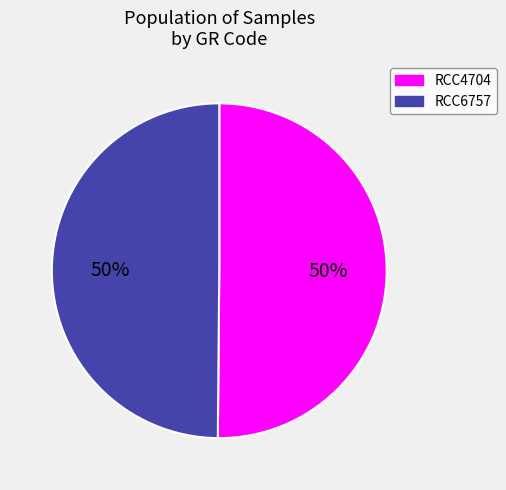

Is it true that RCC6757 is 50% of the pie?

True